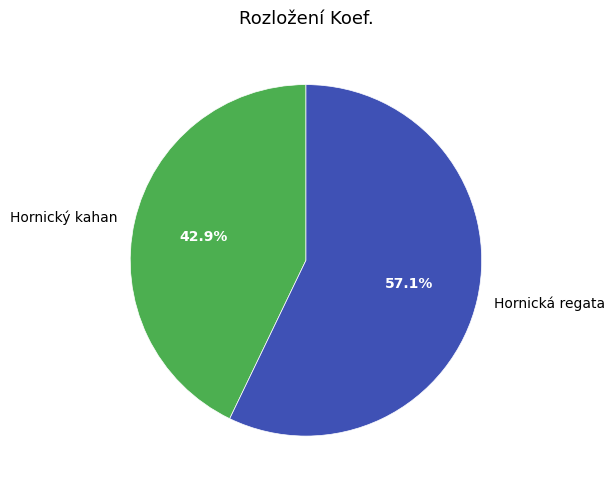

Count the number of slices in the pie.

2